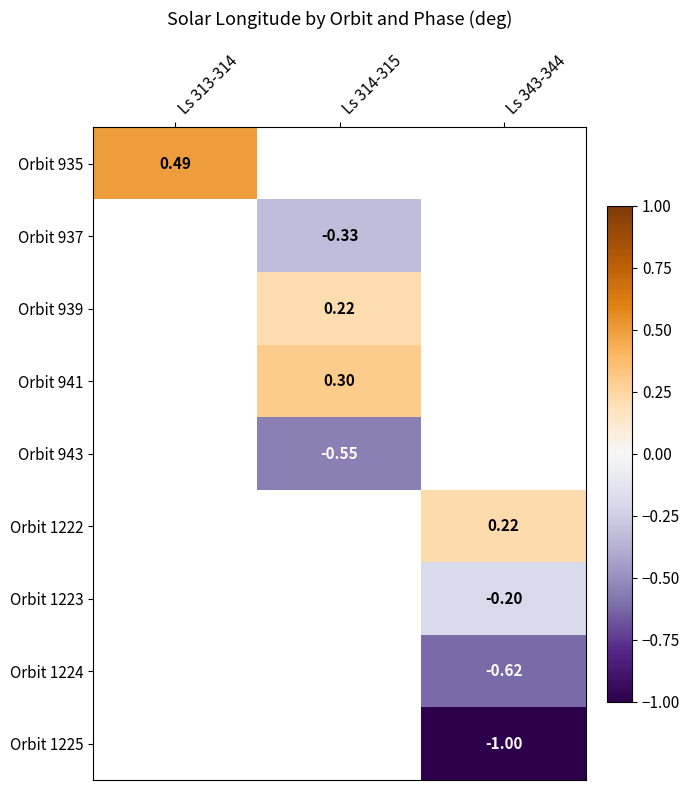

Which label corresponds to the smallest value in the chart?

Ls 343-344